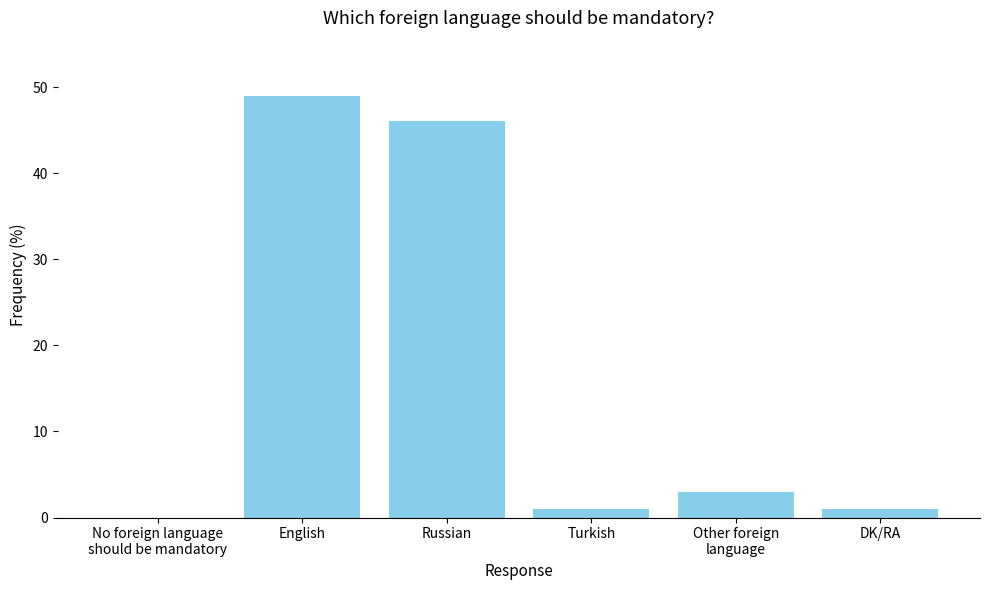

Which has a higher value, No foreign language
should be mandatory or English?

English